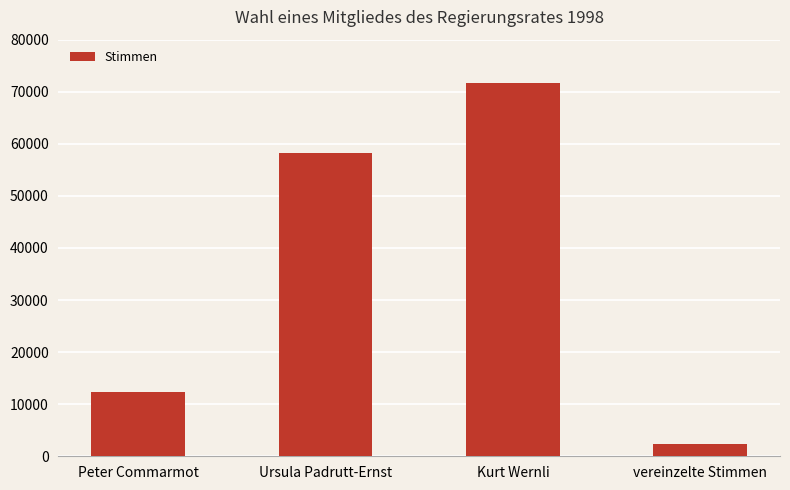

What is the difference between the maximum and second lowest values?

59292